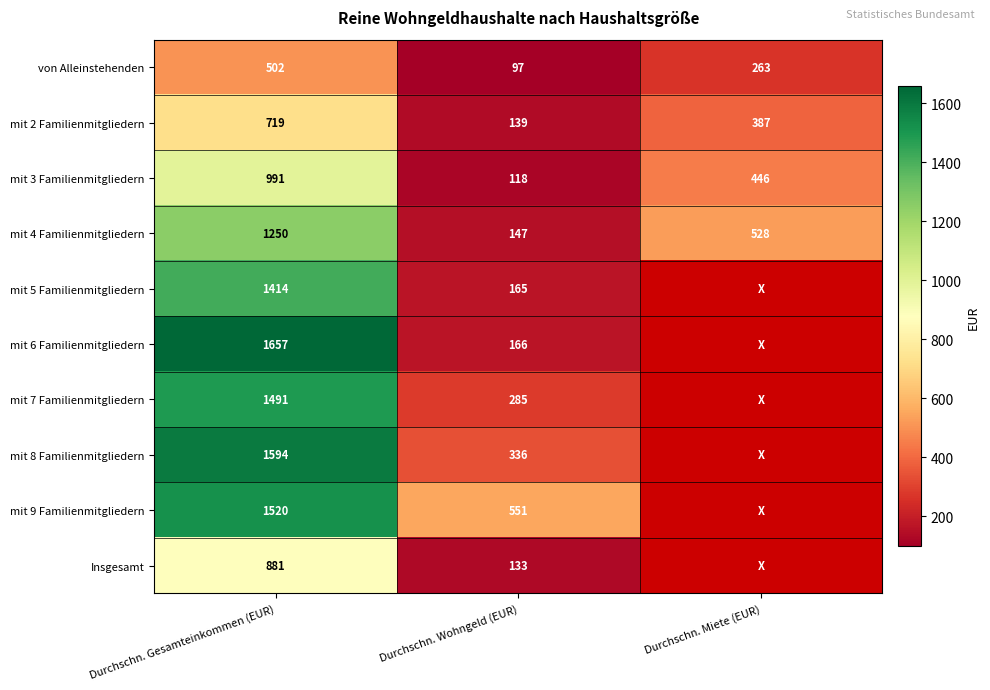

How many values in the mit 4 Familienmitgliedern series are below 528?

1